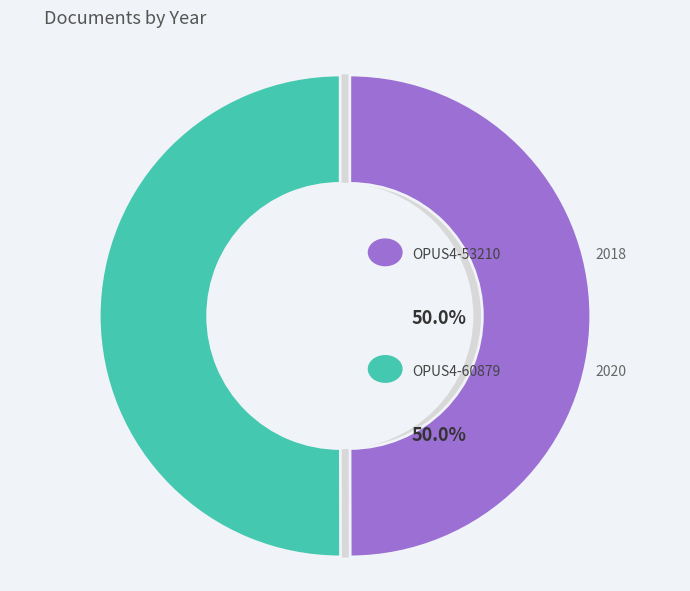

To the nearest percent, what portion does OPUS4-53210 represent?

50%